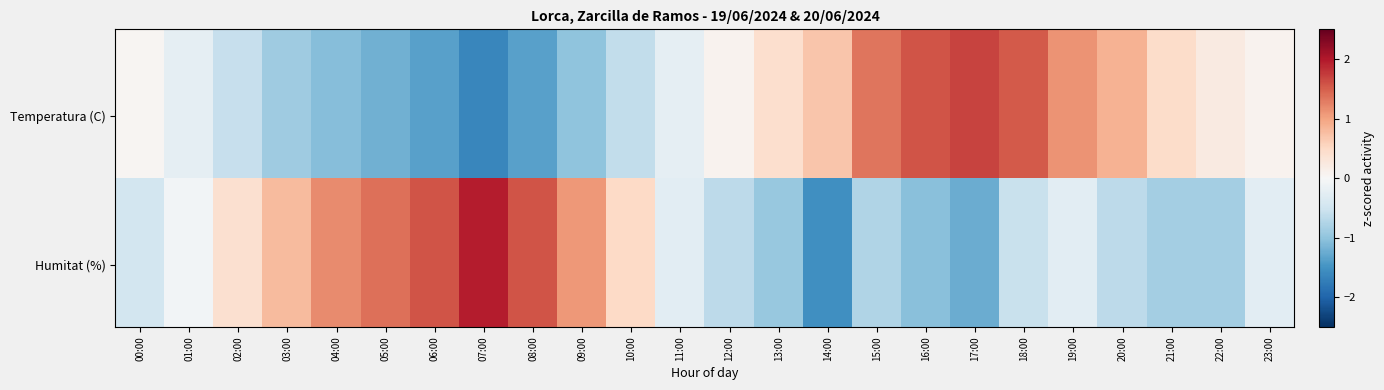

What is the total value across all series at 09:00?

0.5